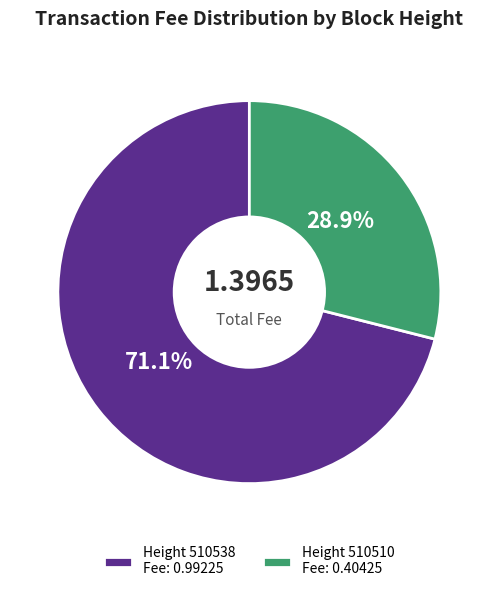

Combined, what portion of the pie is Height 510510 Fee: 0.40425 and Height 510538 Fee: 0.99225?

100.0%